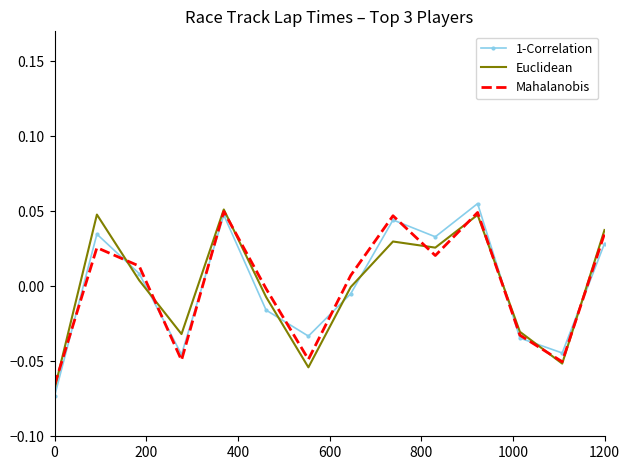

True or false: Euclidean has more than 0 points higher than both neighbors.

True